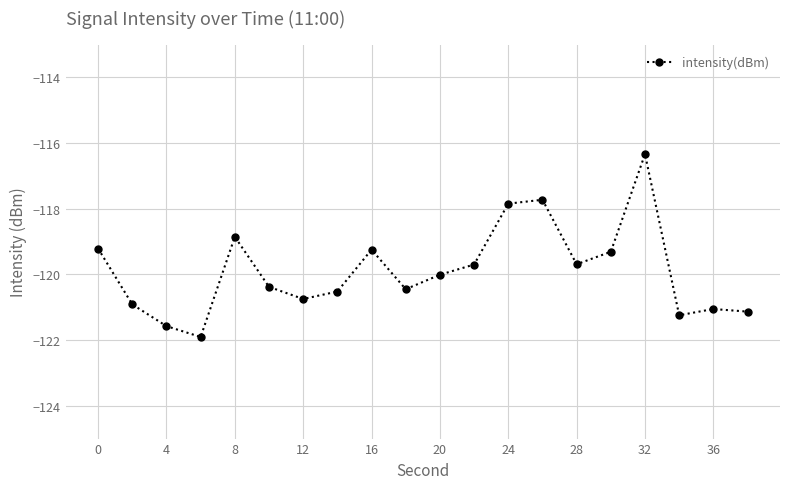

What is the difference between the second highest and minimum values?

4.2